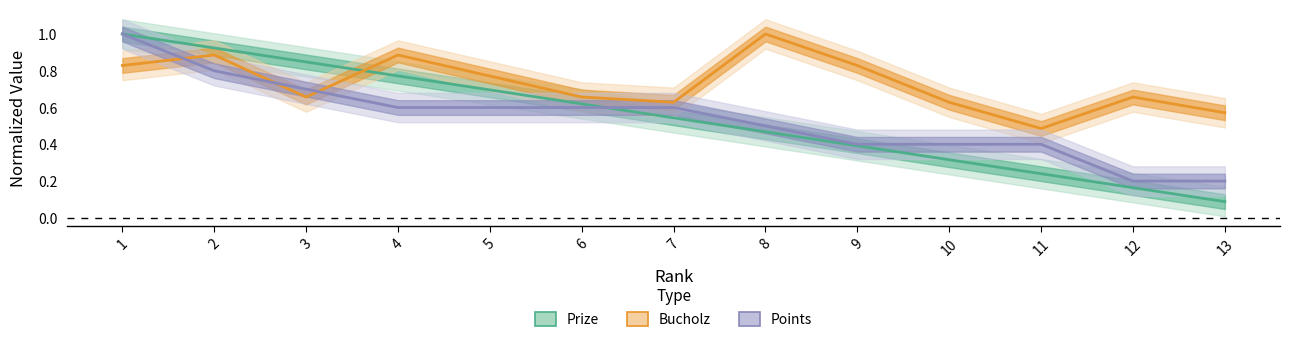

What are all the series names shown in the legend?

Prize, Bucholz, Points